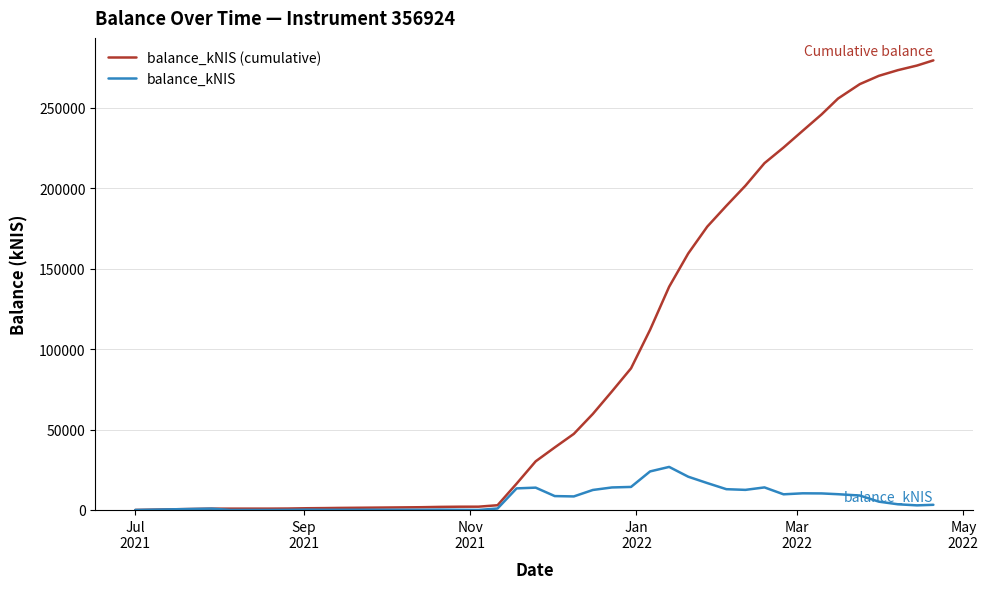

At how many categories does at least one series exceed 137456?

15